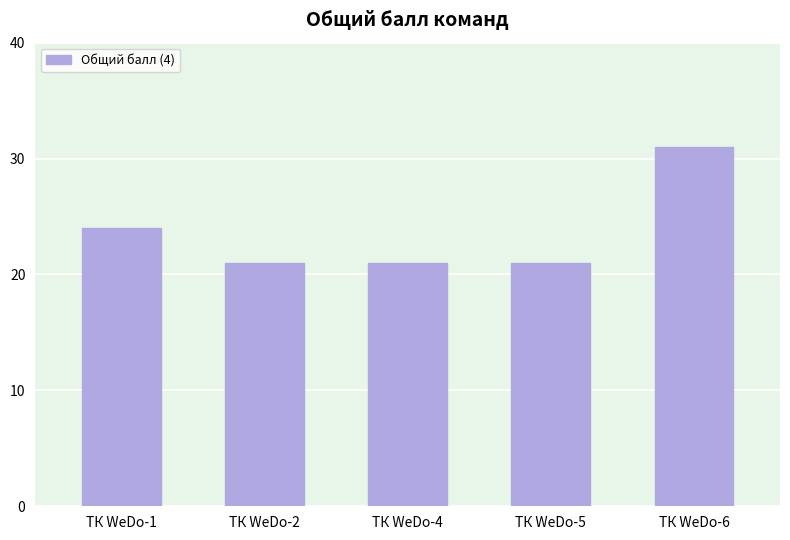

Which has a higher value, ТК WeDo-6 or ТК WeDo-4?

ТК WeDo-6